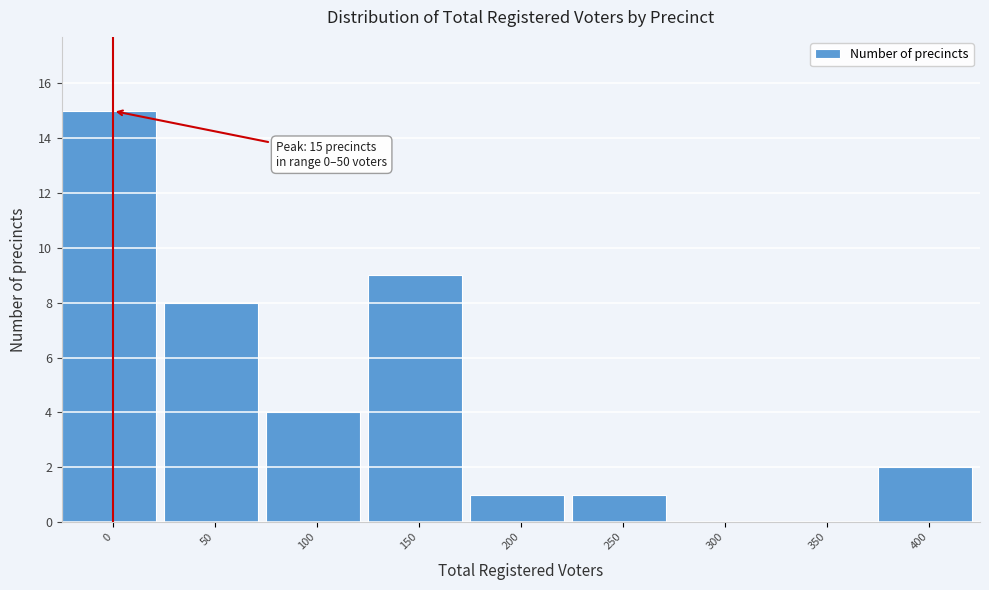

Reading right to left, extract all data points from this chart.

400=2	350=0	300=0	250=1	200=1	150=9	100=4	50=8	0=15